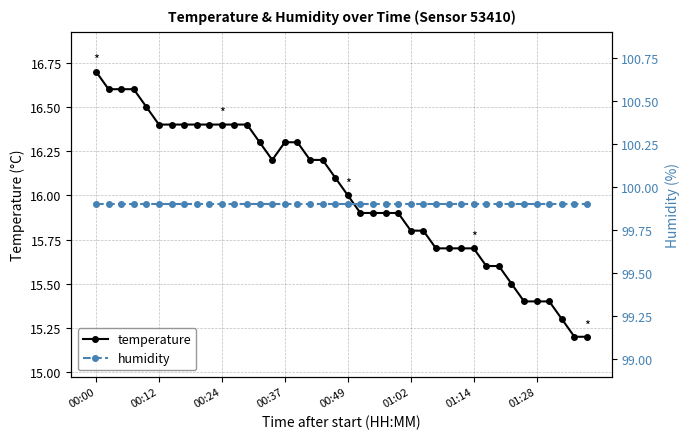

At which category is the sum across all series the highest?

00:00